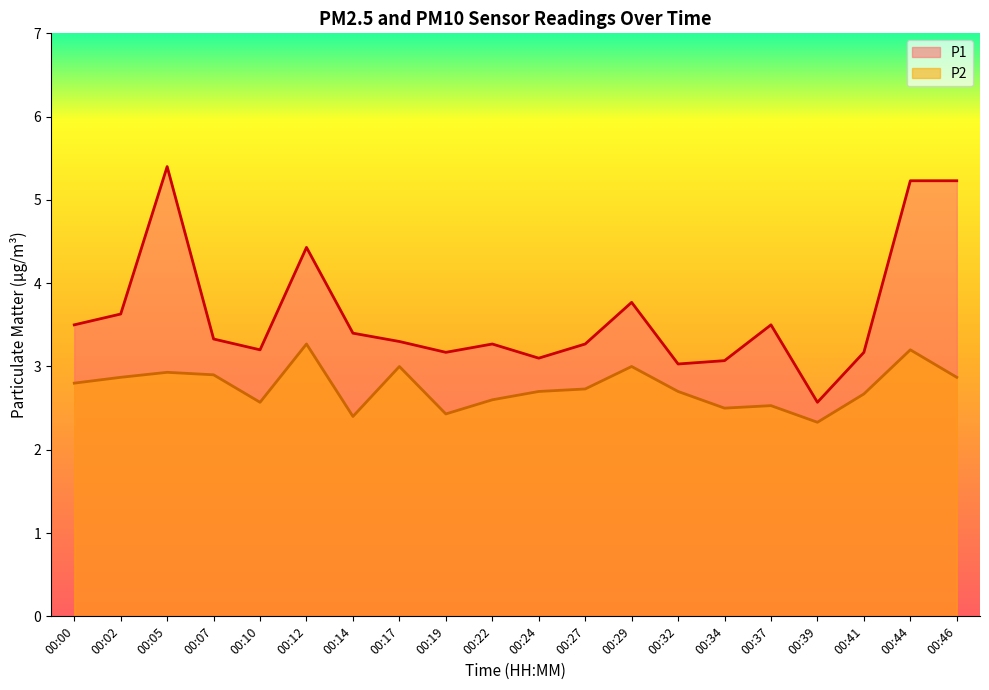

What is the difference between the second highest and minimum values in the P2 series?

0.9